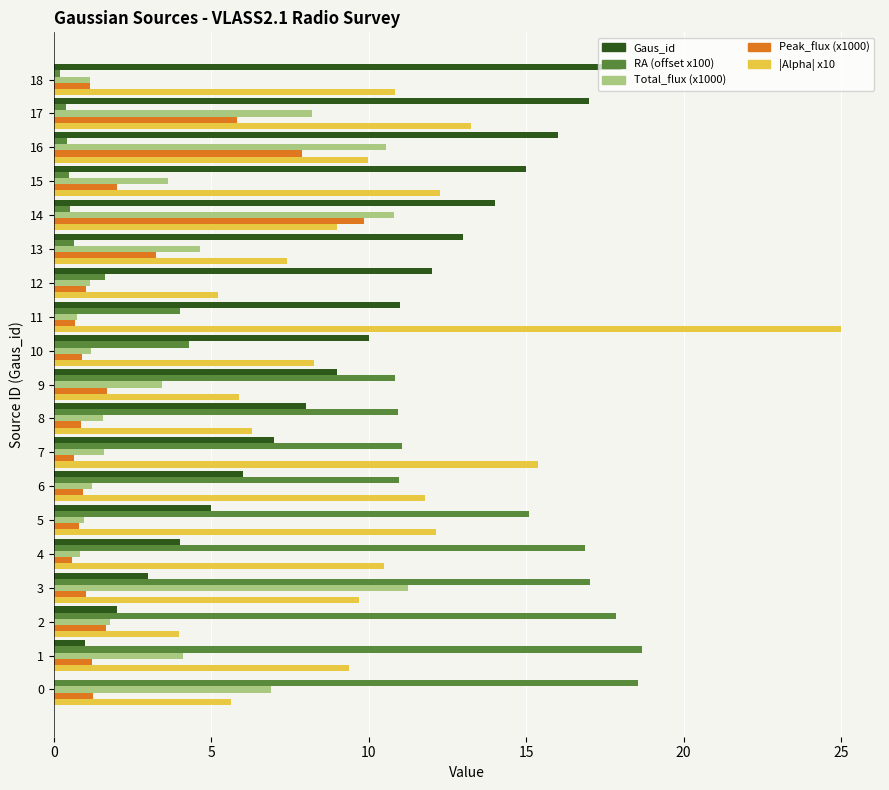

Which series has the largest total across all categories?

|Alpha| x10